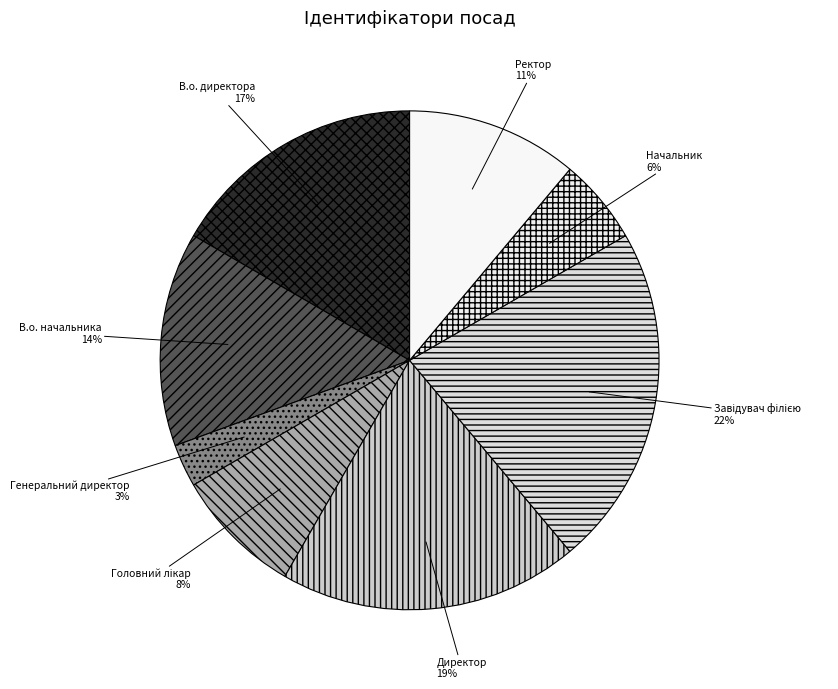

Between В.о. директора and Начальник, which is larger?

В.о. директора